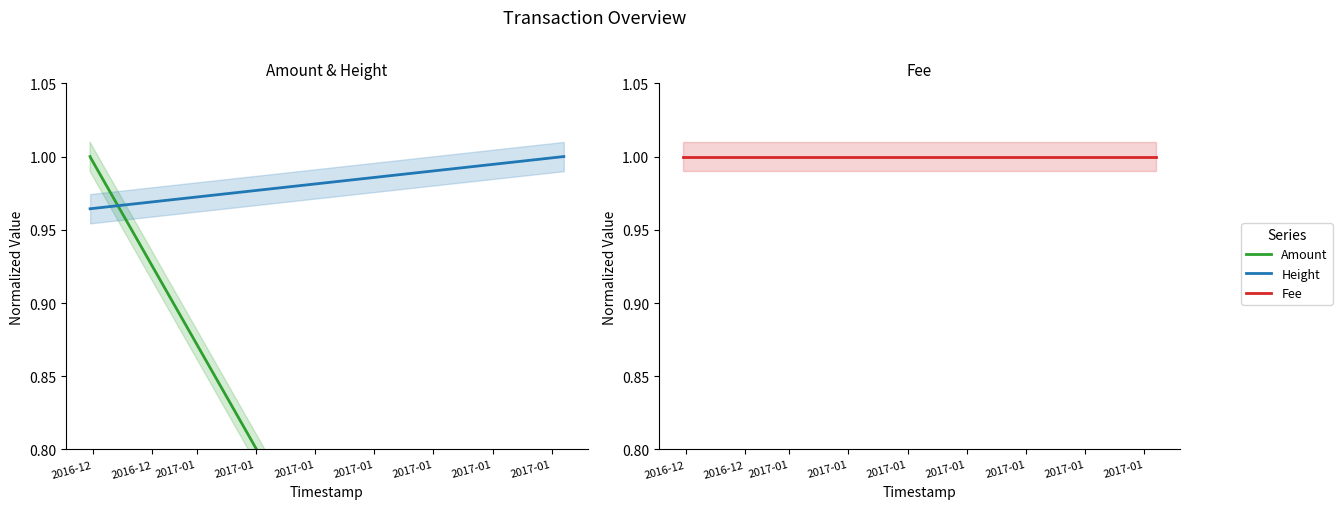

What is the total value across all series at 2017-01?

2.4